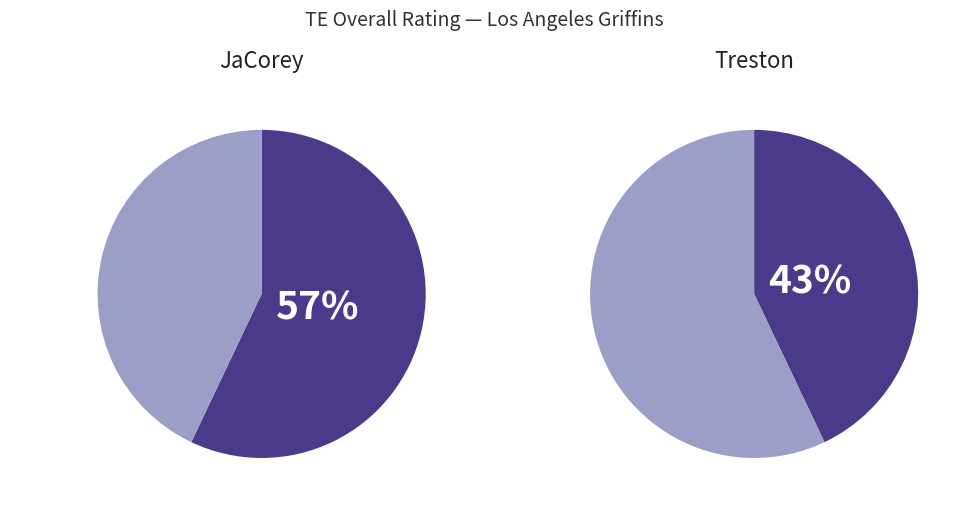

Which category has the biggest portion of the pie?

JaCorey